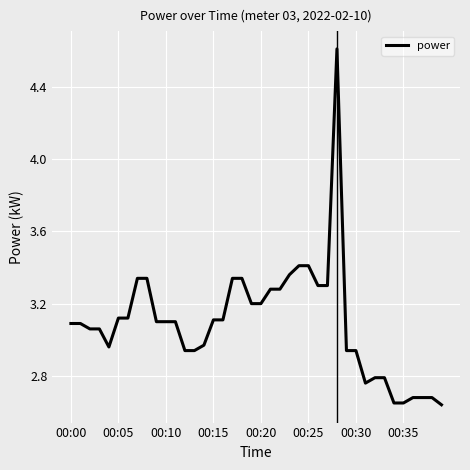

What is the maximum value shown in the chart?

4.6